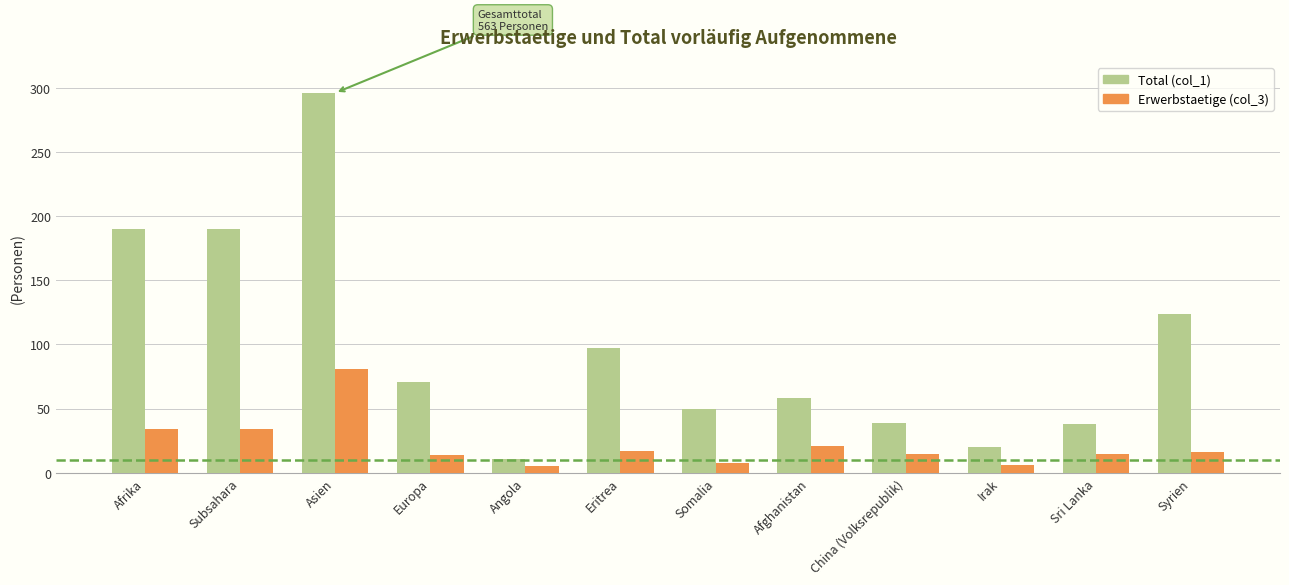

Rank the series at Angola from lowest to highest value.

Erwerbstaetige (col_3), Total (col_1)